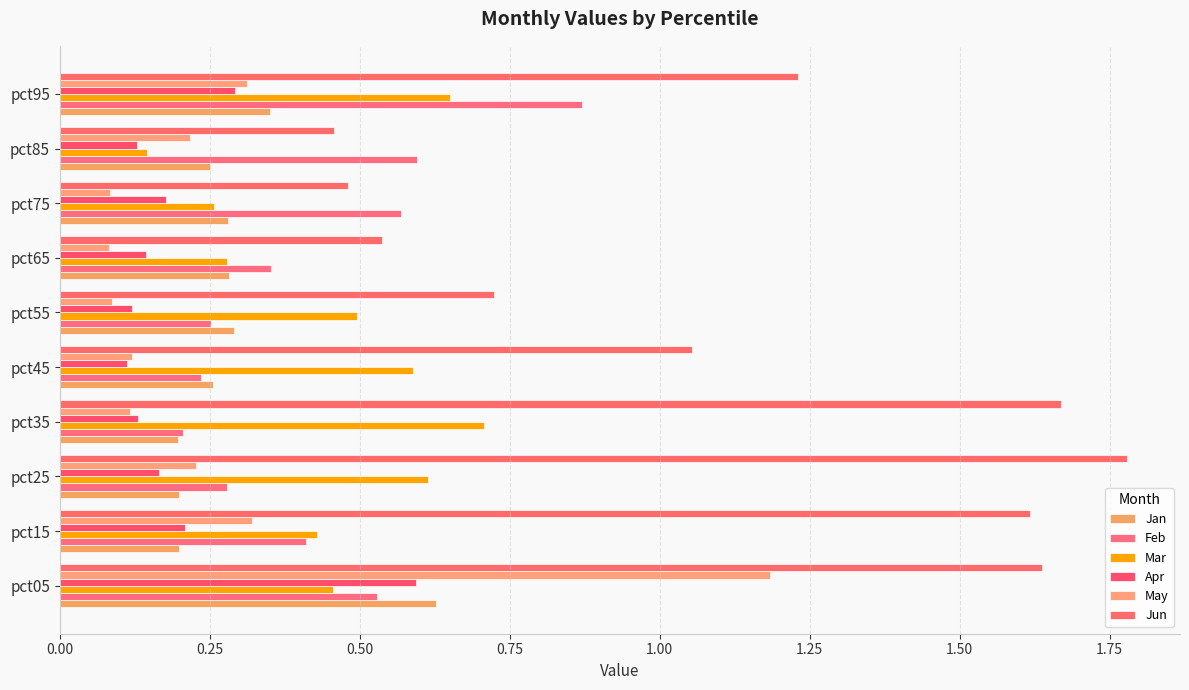

What is the minimum value shown in the chart?

0.1